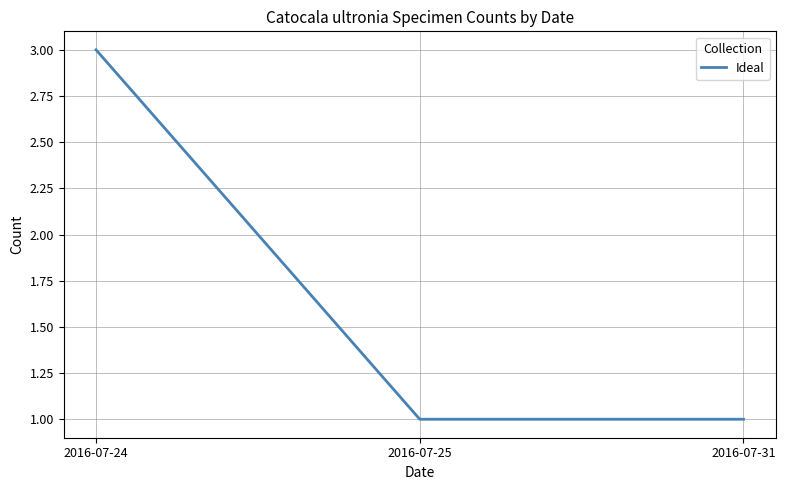

What is the average value?

2